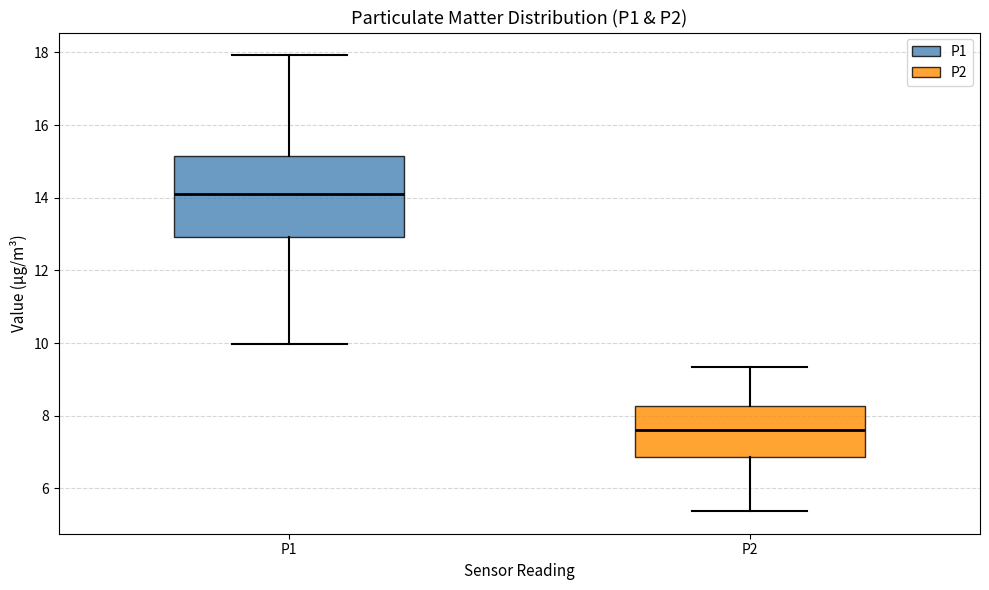

Comparing the boxes themselves (not the whiskers), which one is the tallest?

P1